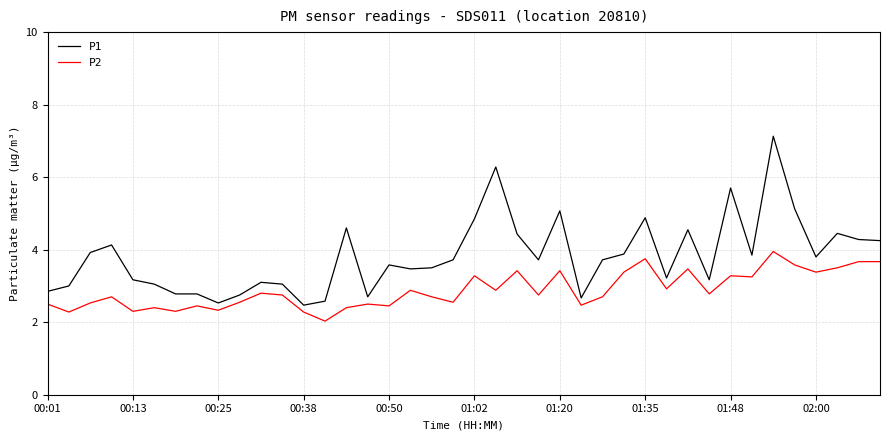

Which series has the largest total across all categories?

P1